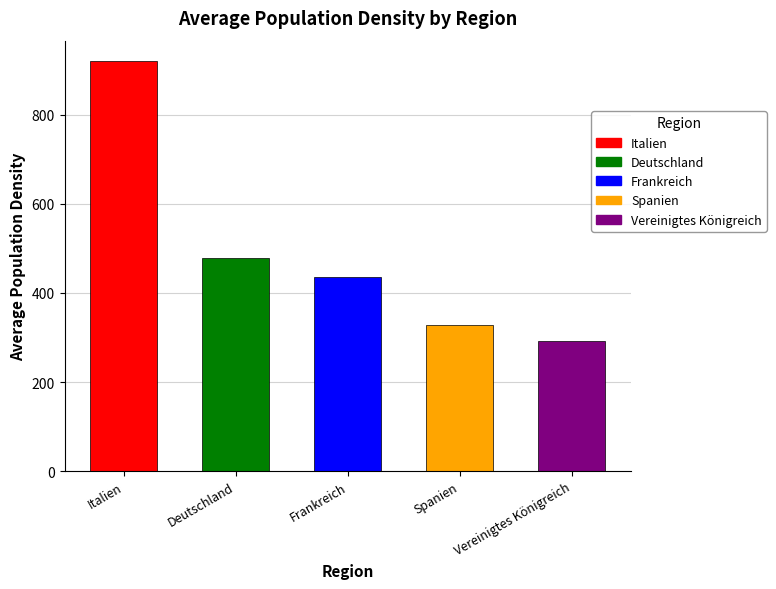

What is the greatest value displayed?

920